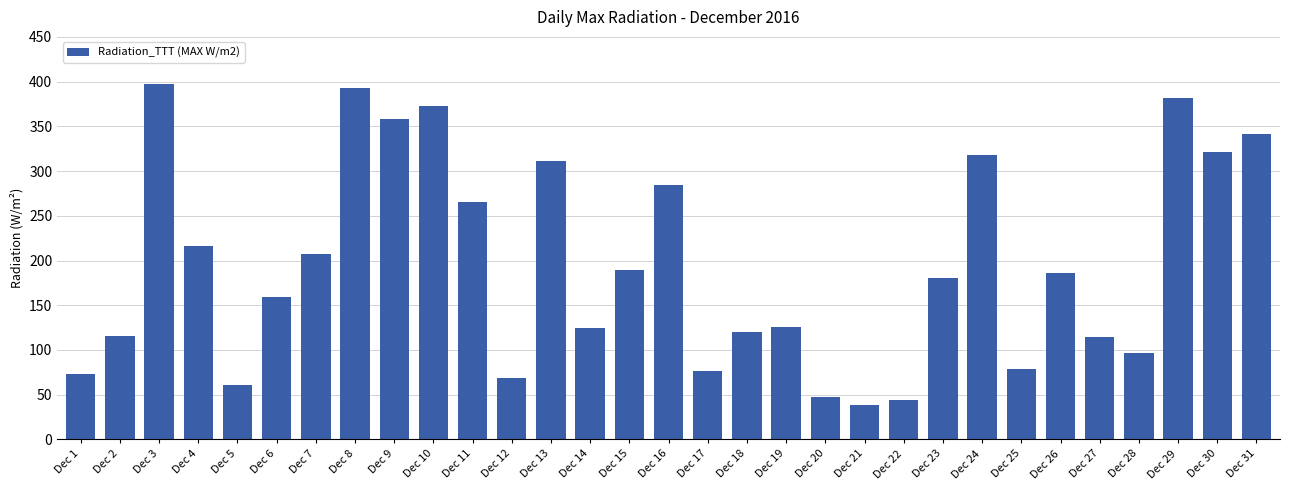

What is the difference between the maximum and minimum values?

358.8